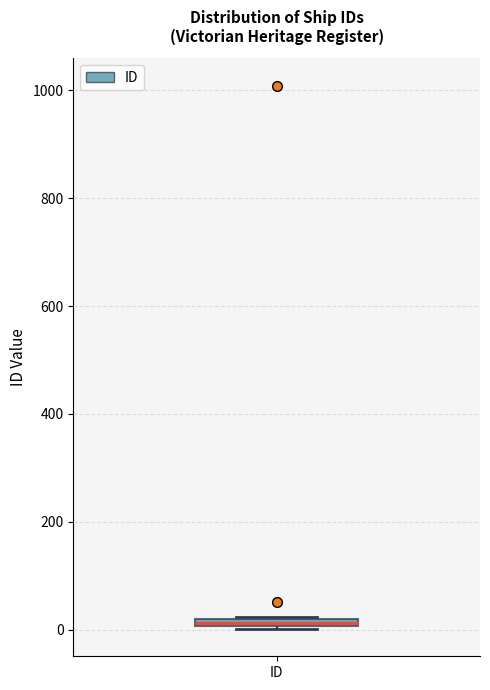

Where is the lower edge of the box for ID on the y-axis? The values are not printed on the chart, so give them approximately, as read against the axis.

0